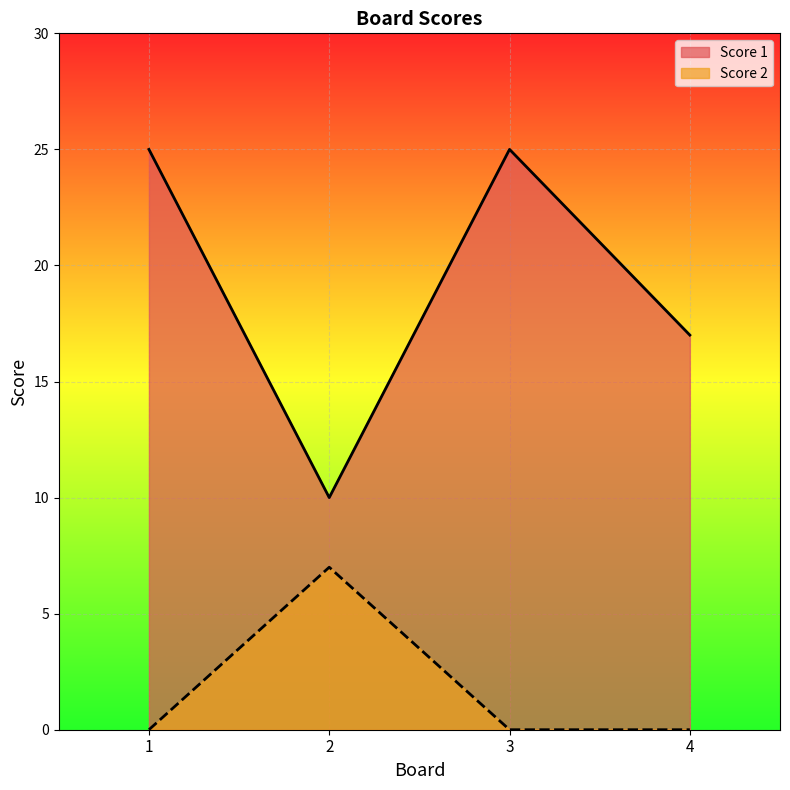

What is the maximum value for Score 2?

7